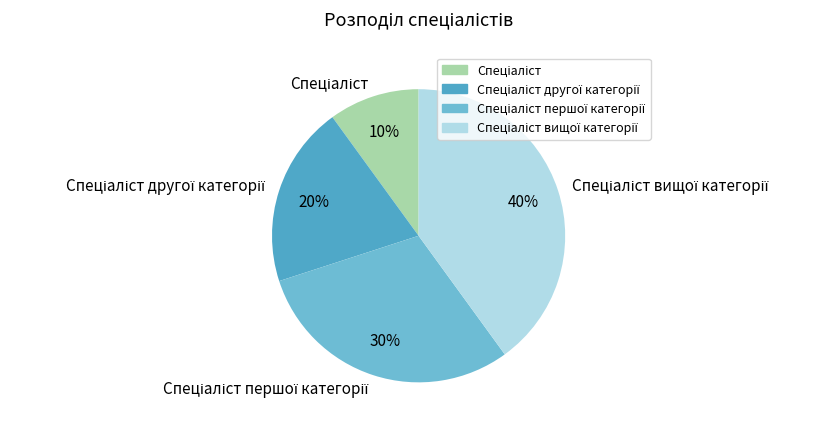

To the nearest percent, what is the difference between the largest and smallest slice percentages?

30%